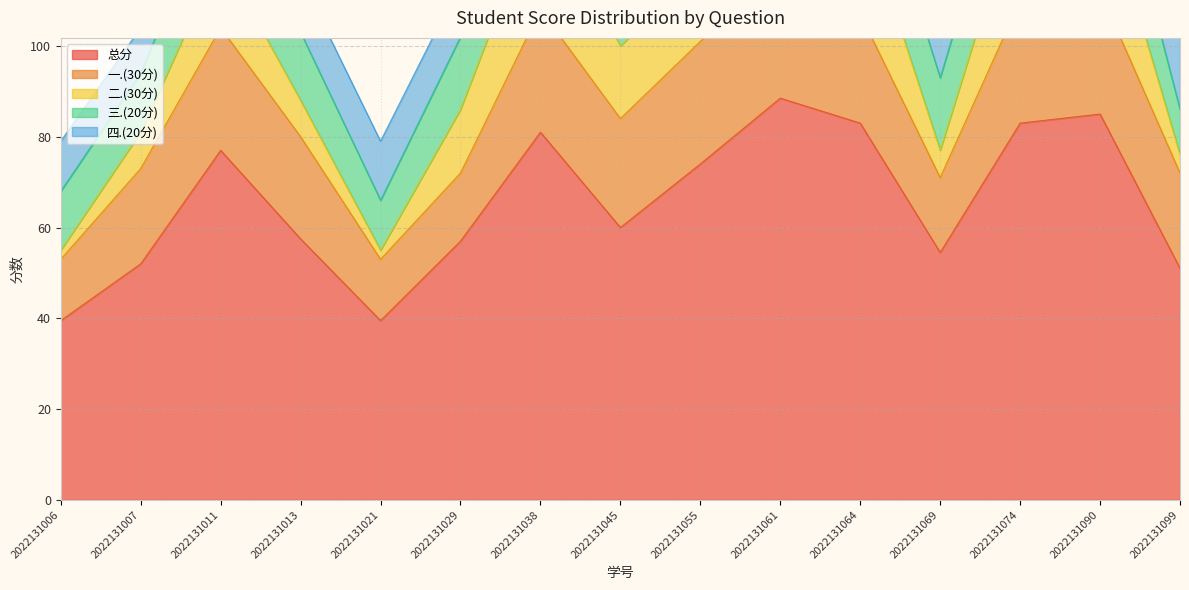

Between 2022131007 and 2022131090, which is larger?

2022131090